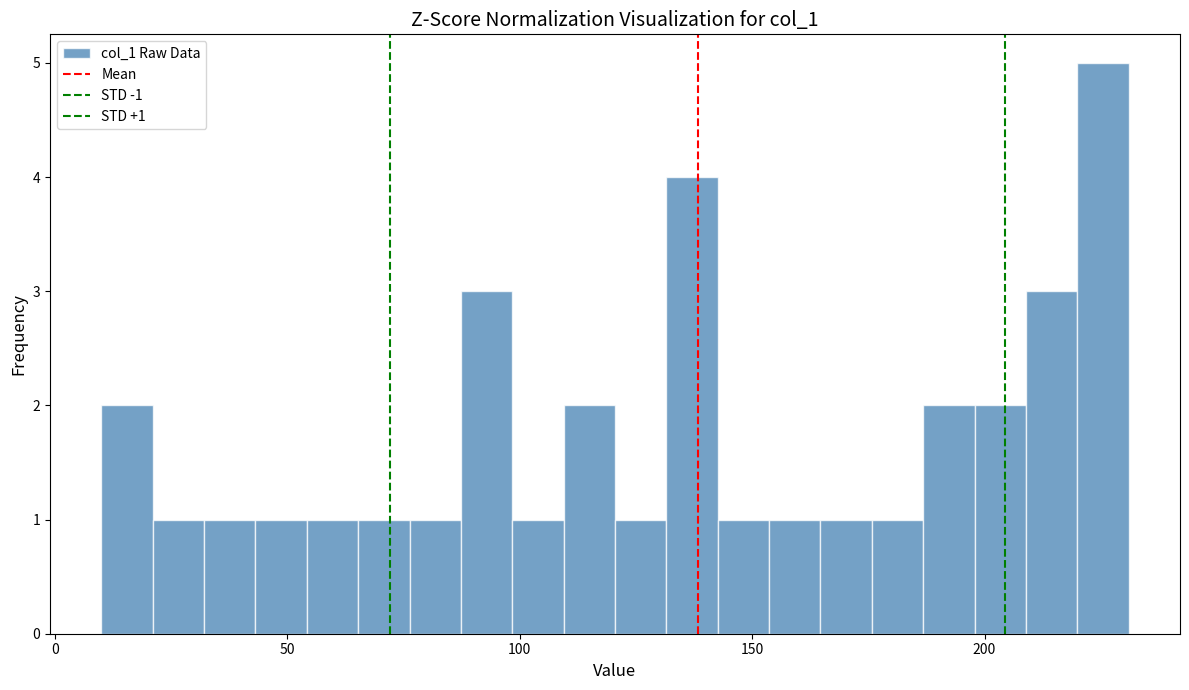

Read against the x-axis, roughly where is the centre of the tallest bar?

225